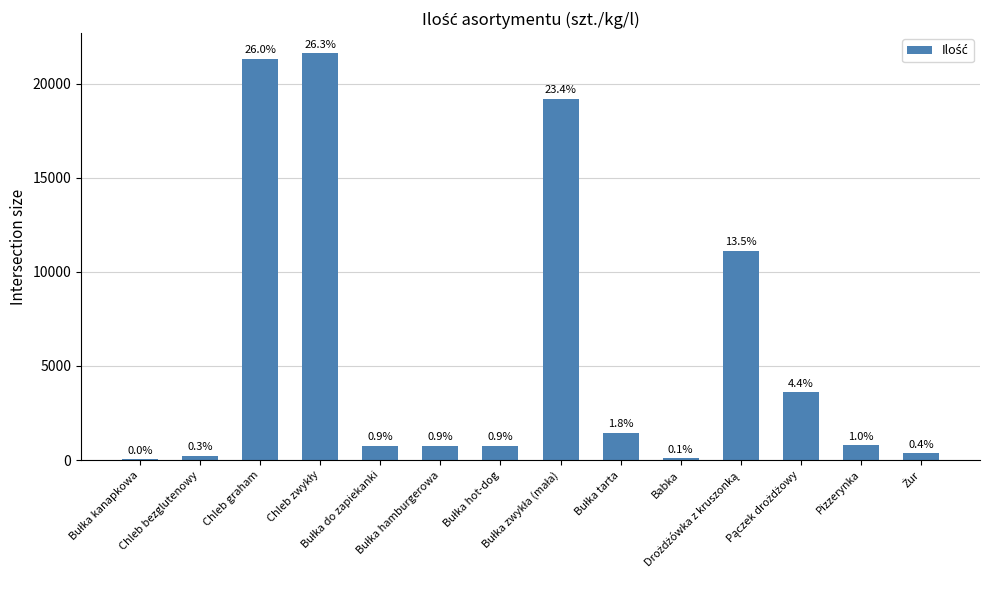

What is the difference between the values at Bułka hamburgerowa and Pizzerynka?

30